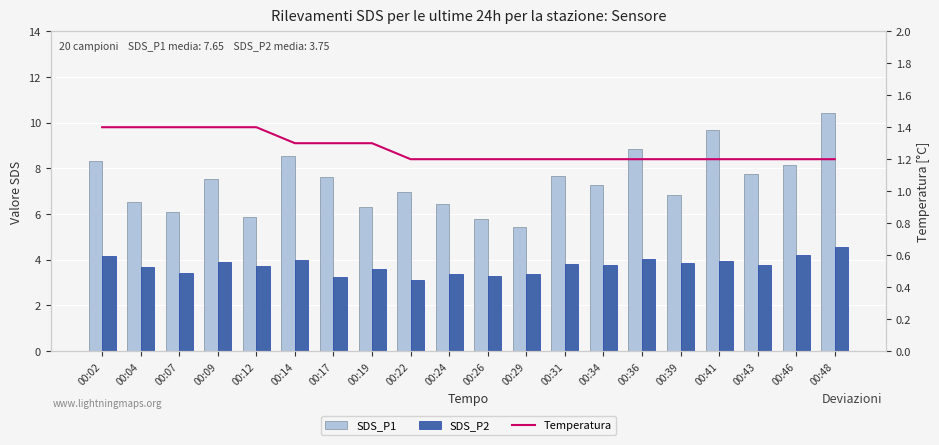

Rank the series by their average value, from lowest to highest.

Temperatura, SDS_P2, SDS_P1